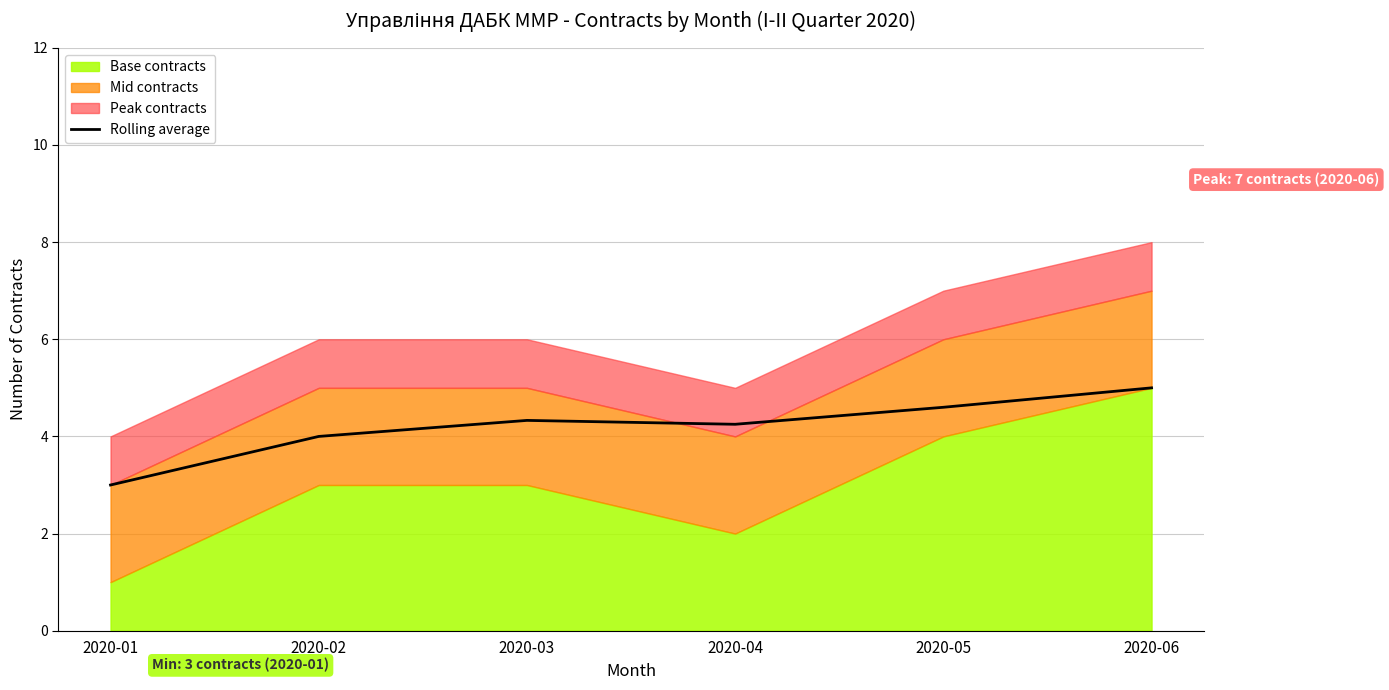

How many interior local valleys (lower than both neighbors) does the data have?

1